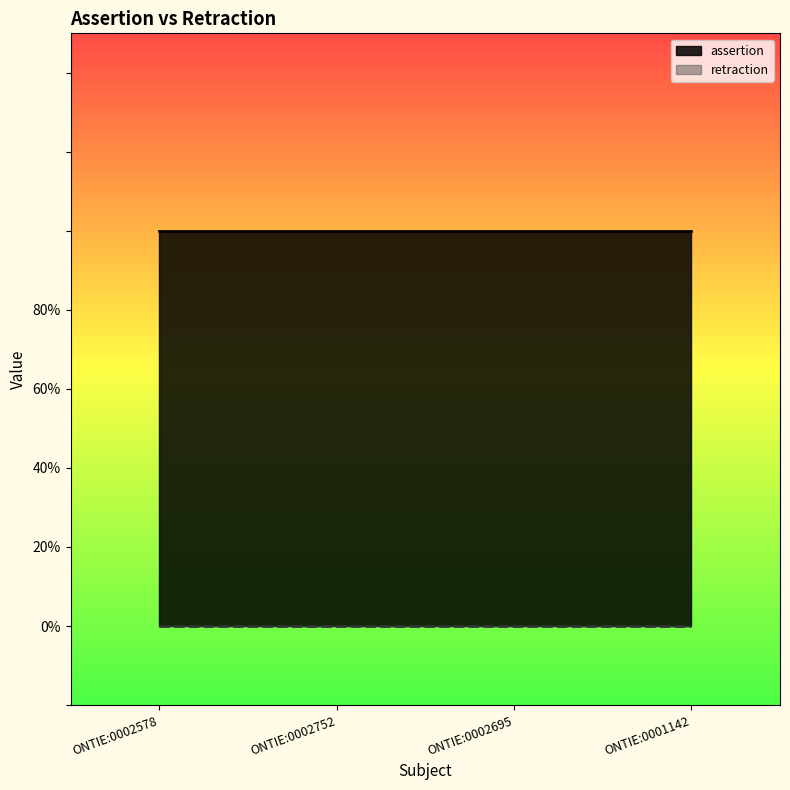

True or false: retraction and assertion cross at least once.

False